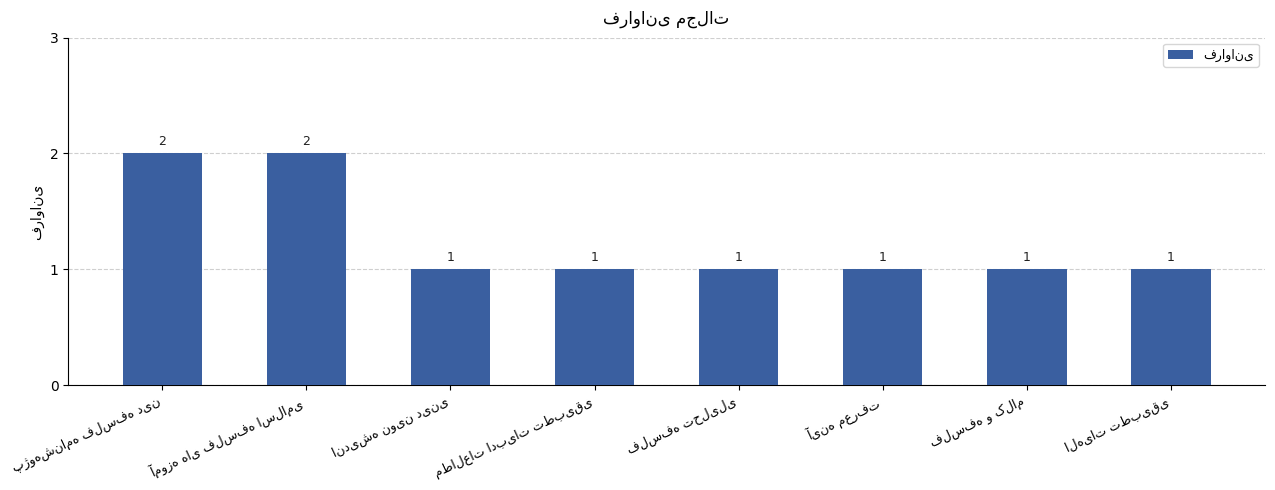

How many bars are there in total?

8